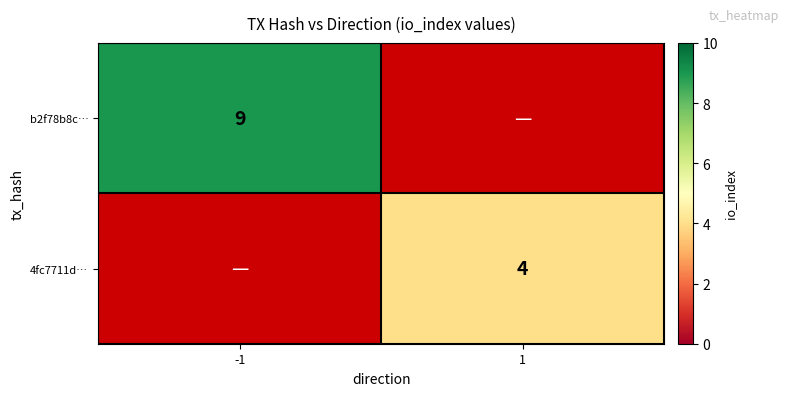

The 4fc7711d… series shows 4 at 1. True or false?

True